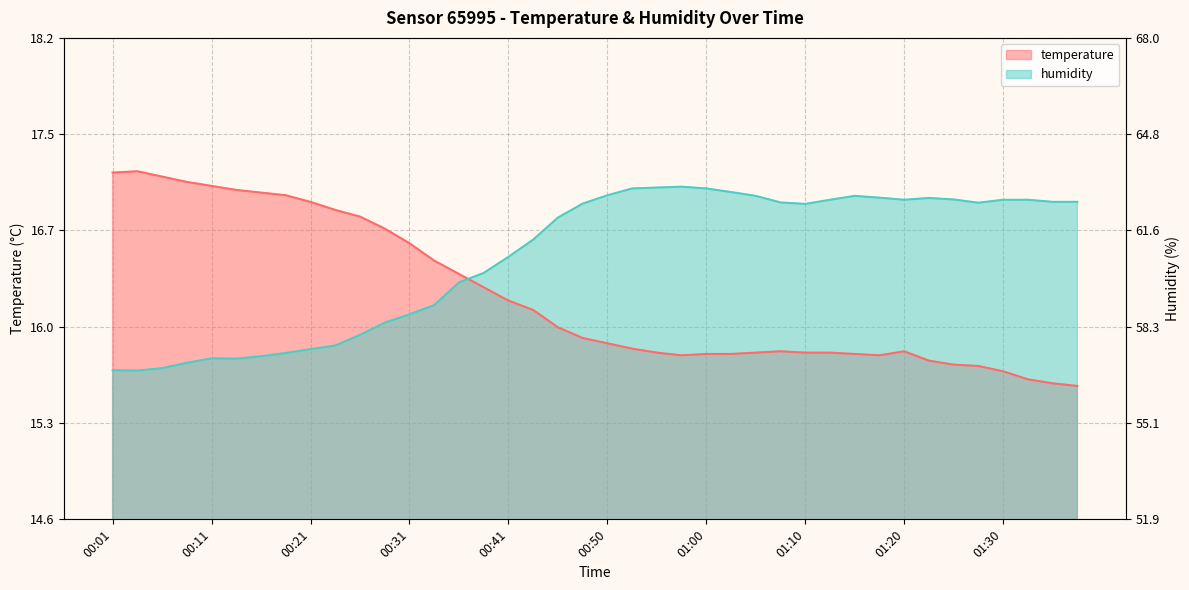

Which series has the largest total across all categories?

humidity